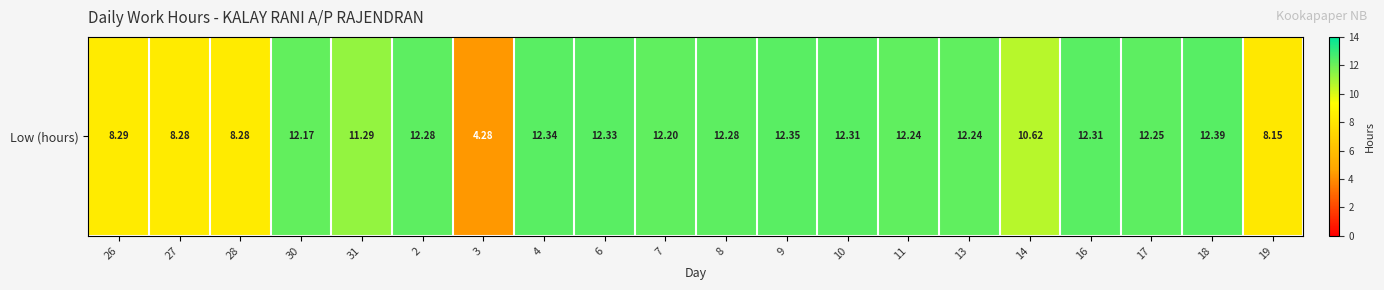

Where does the data first go above 12?

30